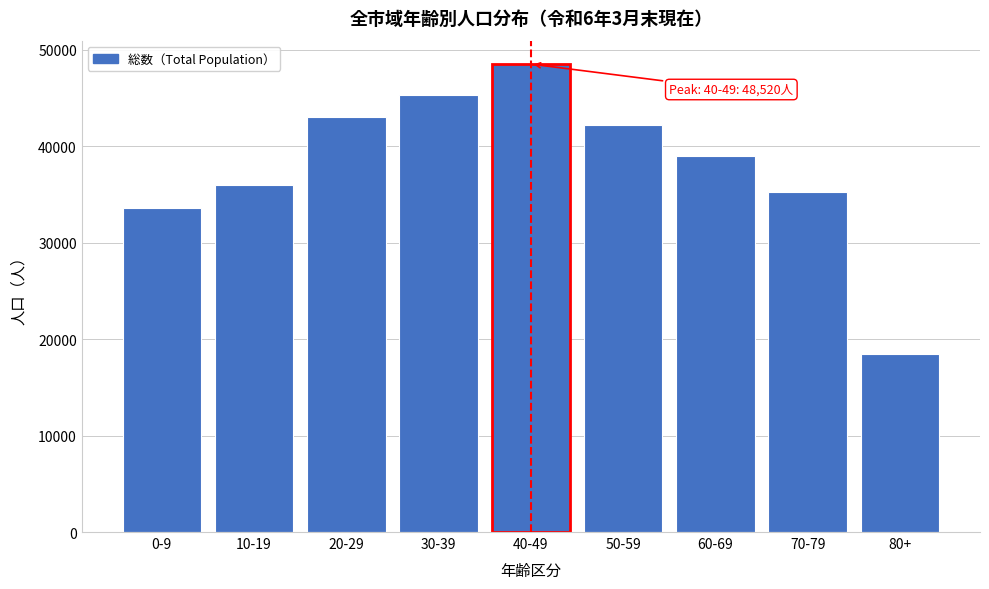

Reading right to left, list all the values displayed in this chart.

80+=18450	70-79=35210	60-69=38950	50-59=42180	40-49=48520	30-39=45325	20-29=43046	10-19=36022	0-9=33628